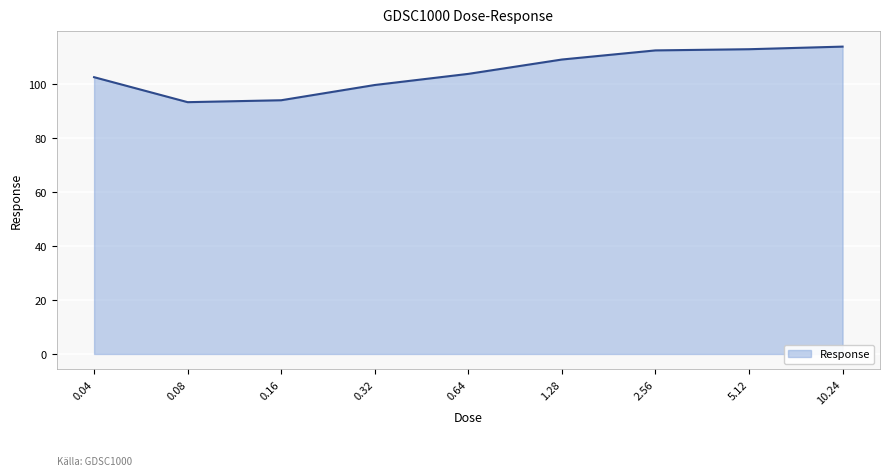

What is the ratio of the value at 0.32 to the value at 5.12?

0.9